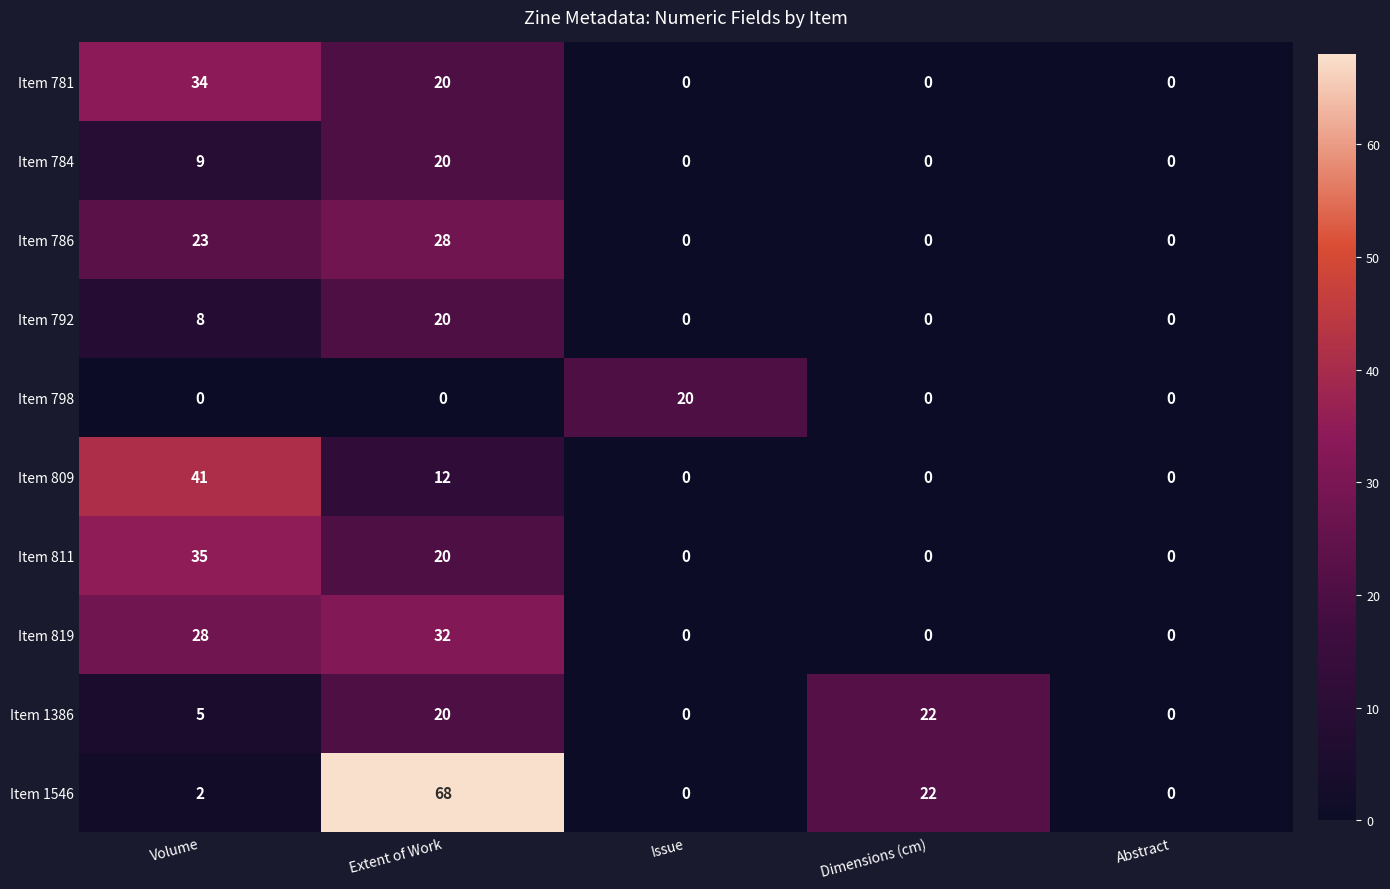

What is the difference between the maximum and second lowest values in the Item 781 series?

34